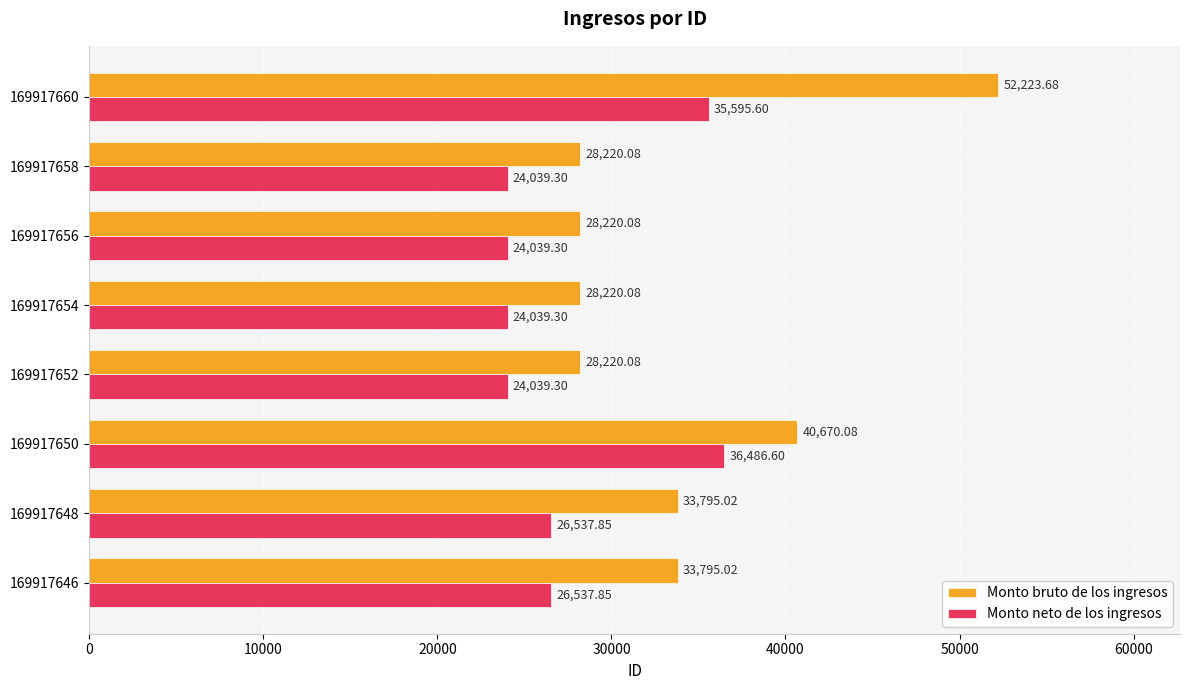

What is the average value of the Monto neto de los ingresos series?

27664.4